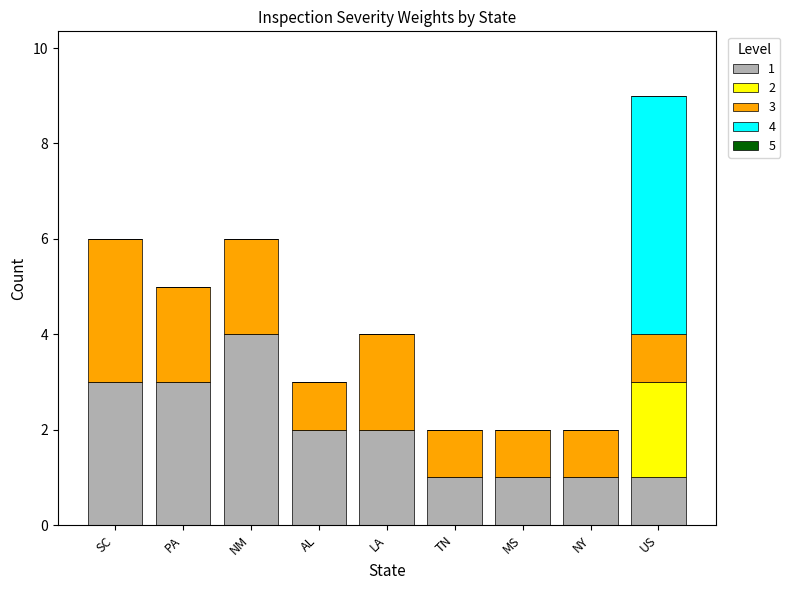

At which label does 1 reach its peak?

NM